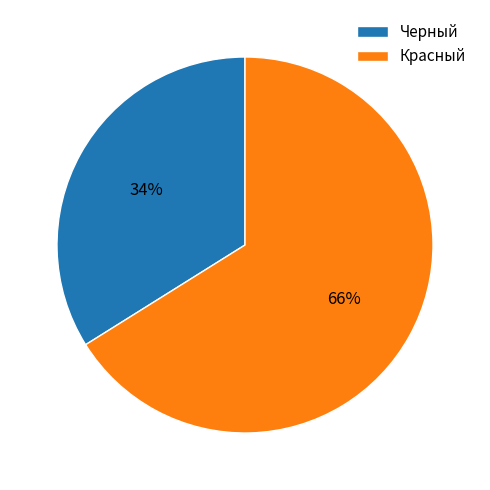

What is the largest slice in the pie chart?

Красный